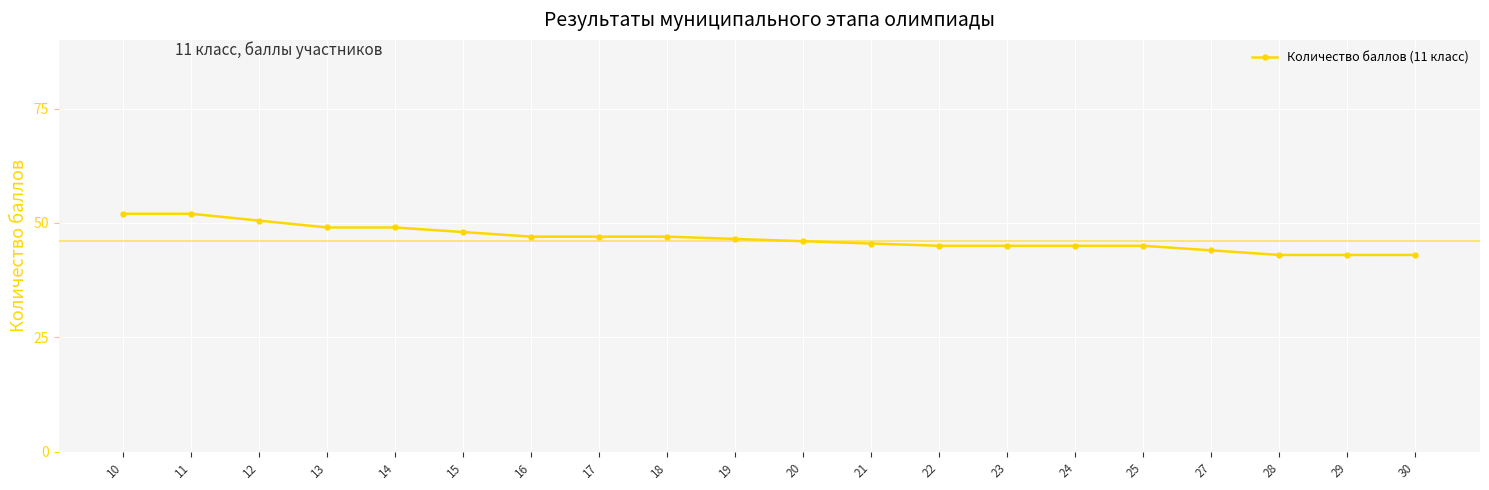

Approximately how many times larger is the value at 23 compared to 10?

0.9